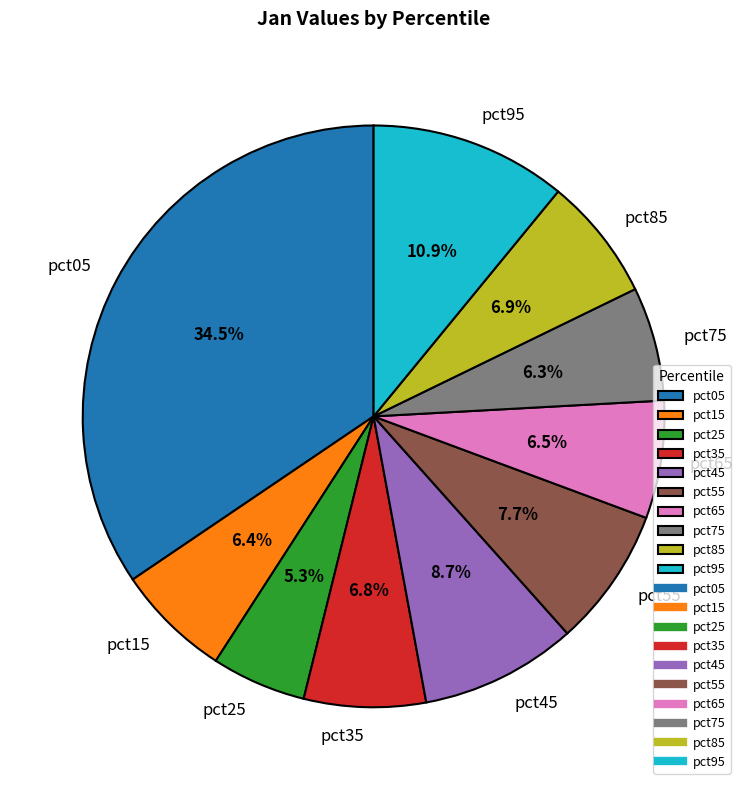

To the nearest percent, what portion does pct25 represent?

5%